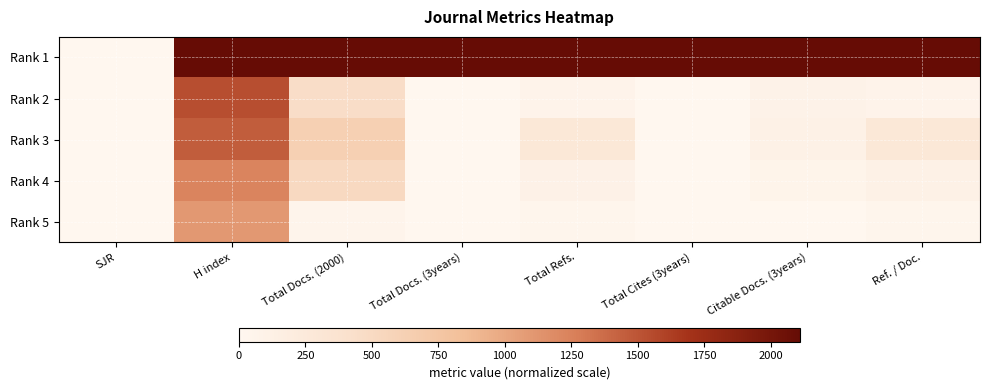

Which has a higher value, Total Docs. (3years) or SJR?

Total Docs. (3years)